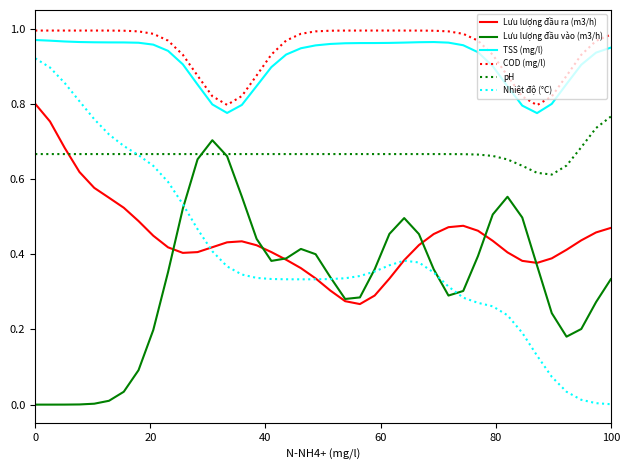

Which series has the widest spread of values?

Nhiệt độ (°C)